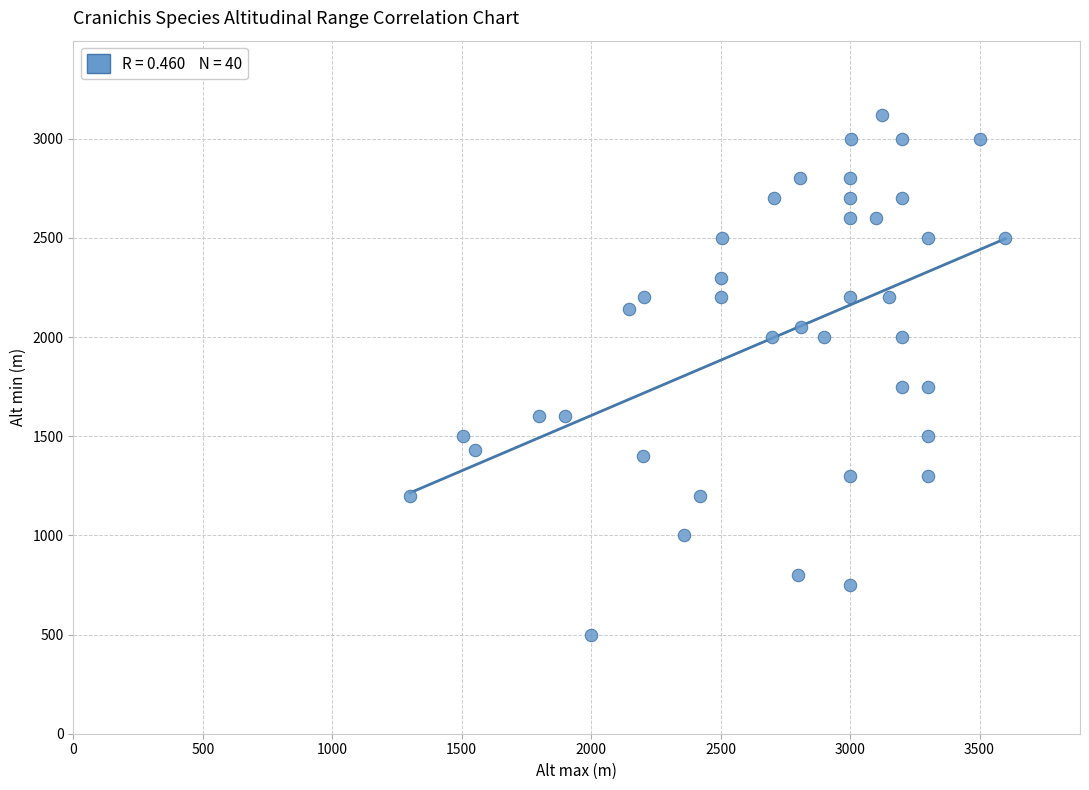

What is the range of X values (max minus min)?

2300